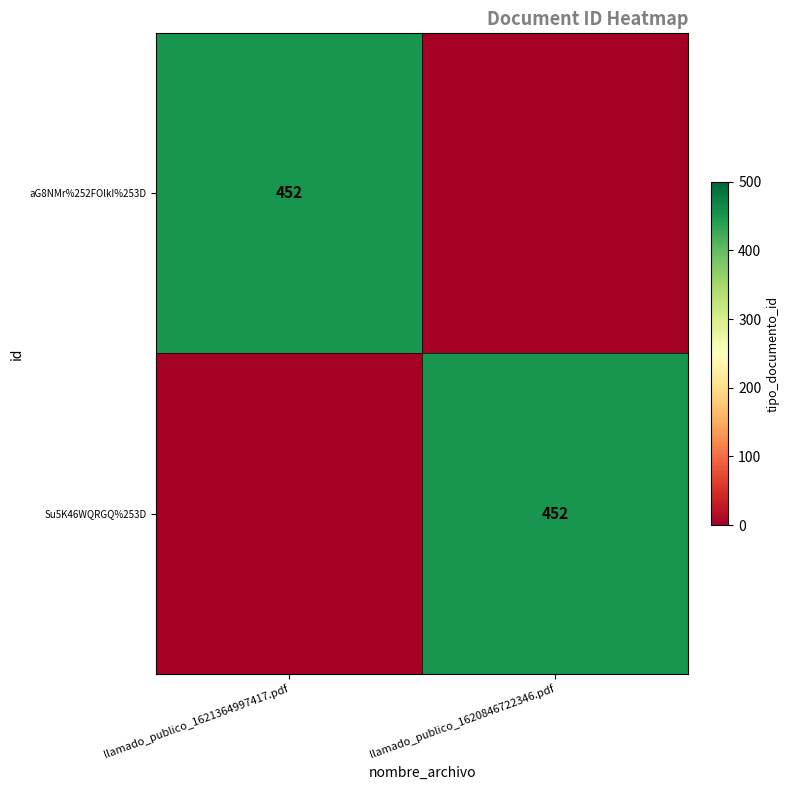

True or false: Su5K46WQRGQ%253D has a value of 452 at llamado_publico_1620846722346.pdf.

True